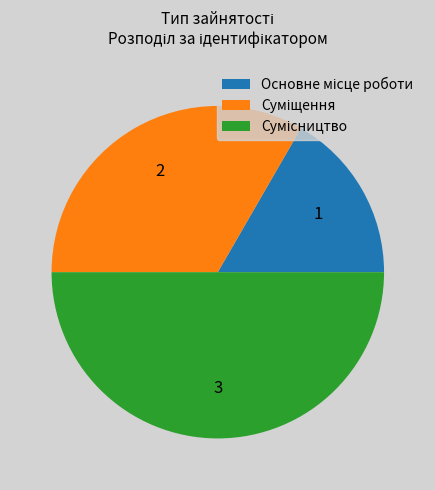

How many slices are in this pie chart?

3